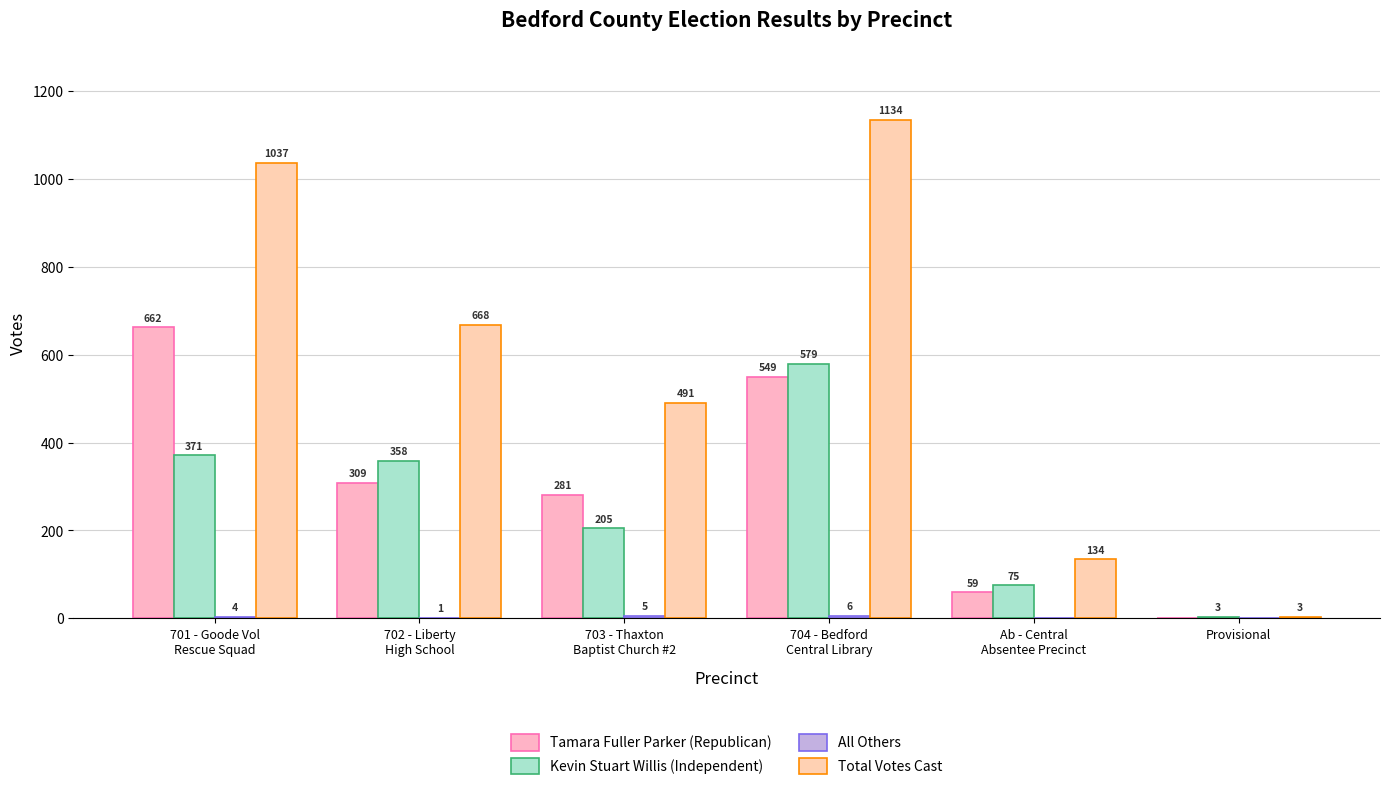

Count the number of data series in this chart.

4